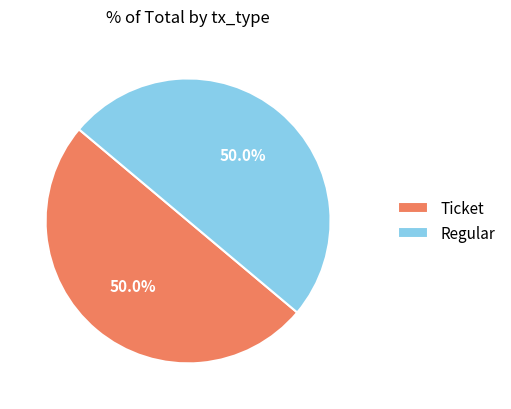

How many slices are in this pie chart?

2